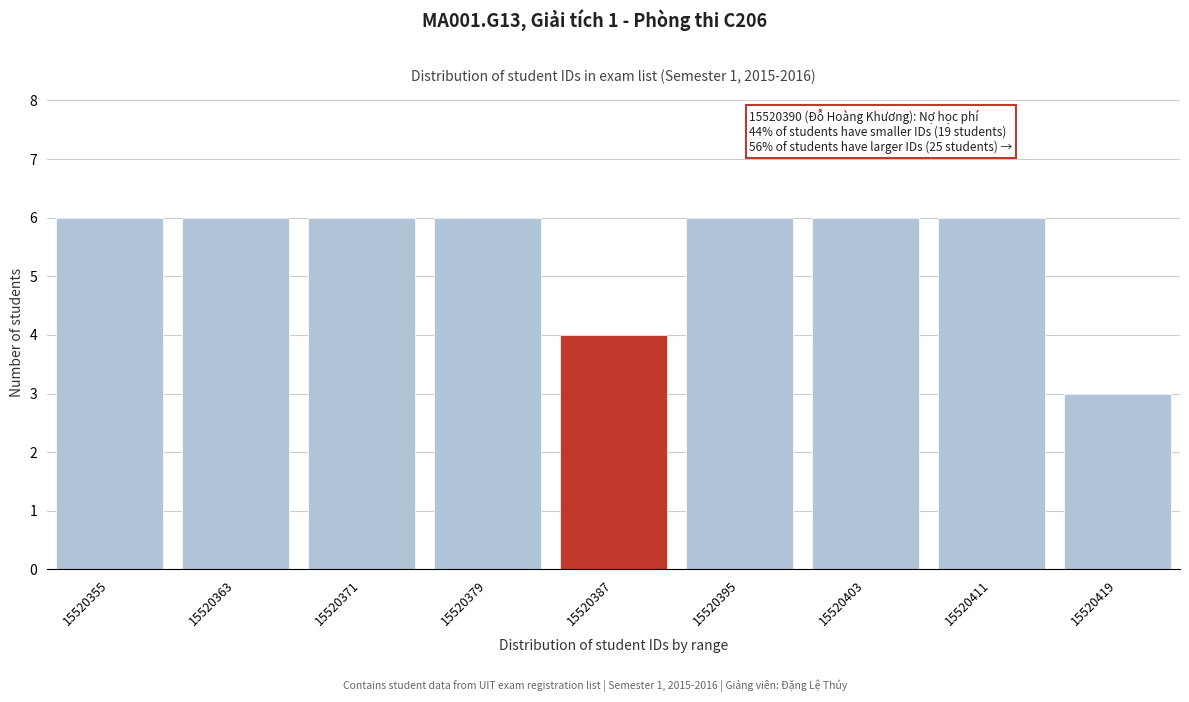

Reading left to right, extract all data points from this chart.

6	6	6	6	4	6	6	6	3